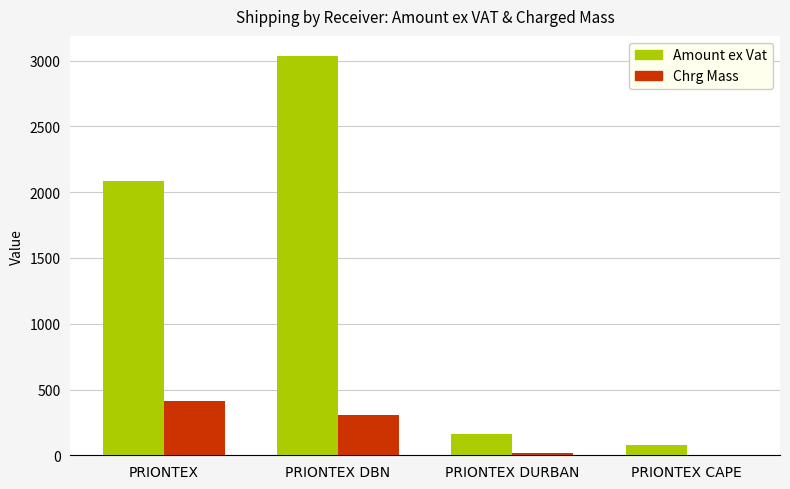

Between PRIONTEX DURBAN and PRIONTEX CAPE, which series saw the biggest shift?

Amount ex Vat